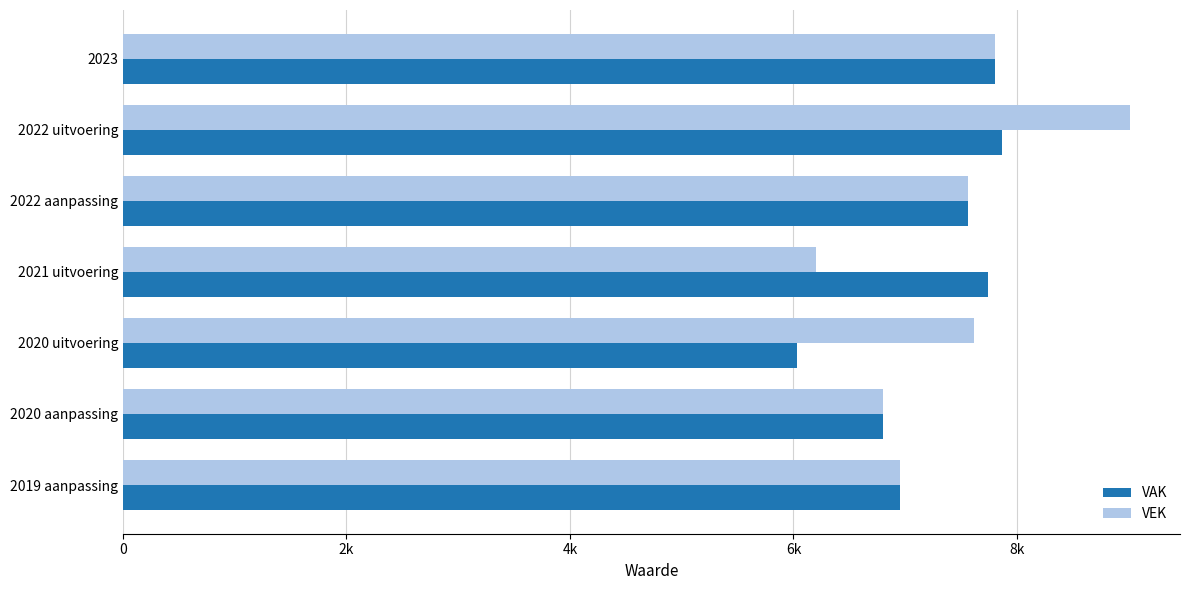

What are all the series names shown in the legend?

VAK, VEK